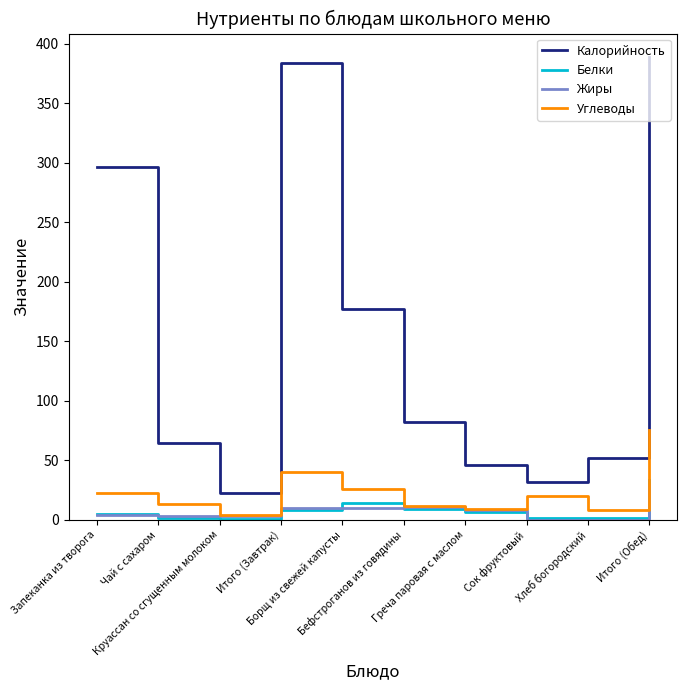

What is the sum of all Белки values?

82.8